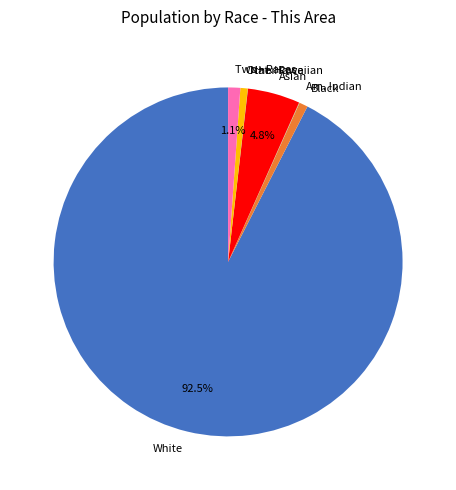

Combined, do Two+ Races and Asian account for over 50%?

No